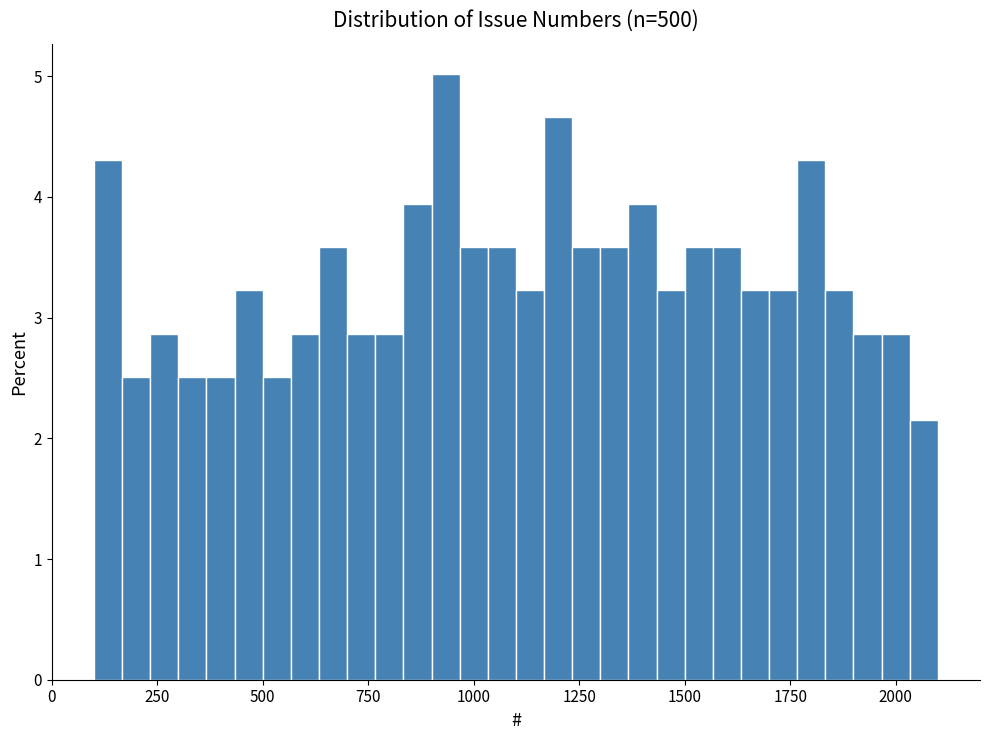

Read against the x-axis, roughly where is the centre of the tallest bar?

950